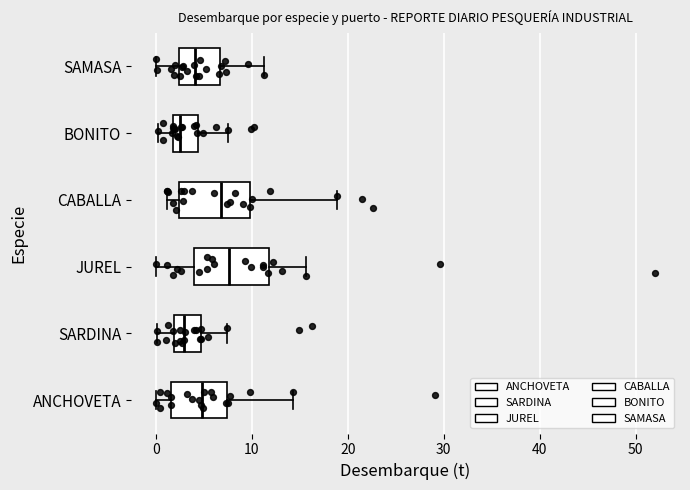

Where does the left whisker of the box for ANCHOVETA end on the x-axis? The values are not printed on the chart, so give them approximately, as read against the axis.

0